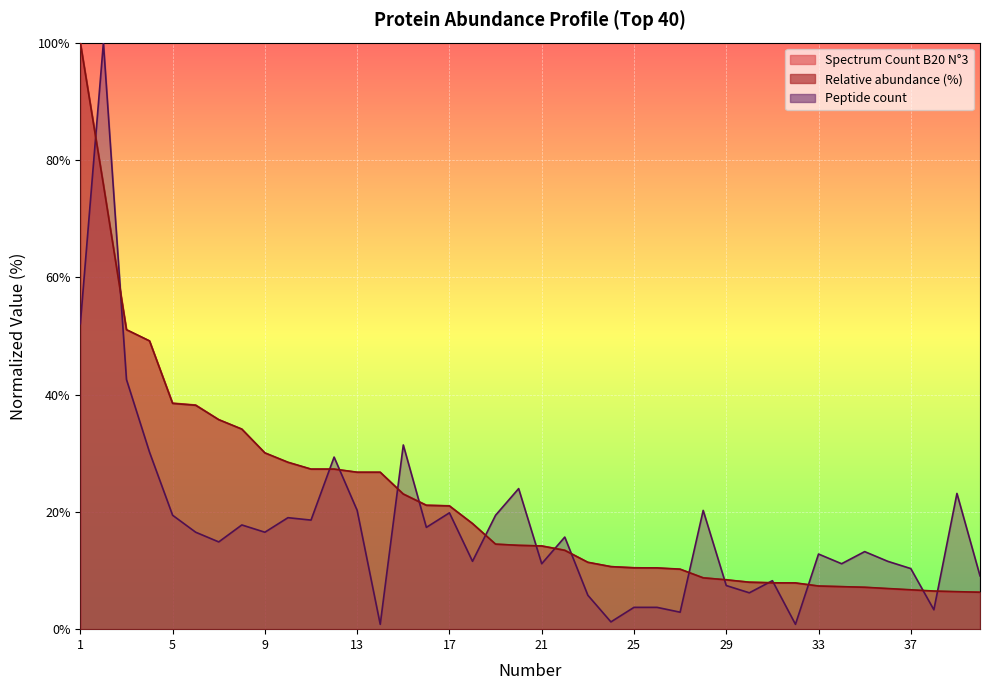

What is the total value across all series at 15?

77.5